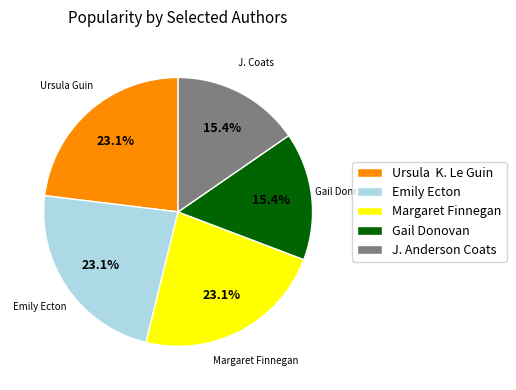

How many slices are in this pie chart?

5